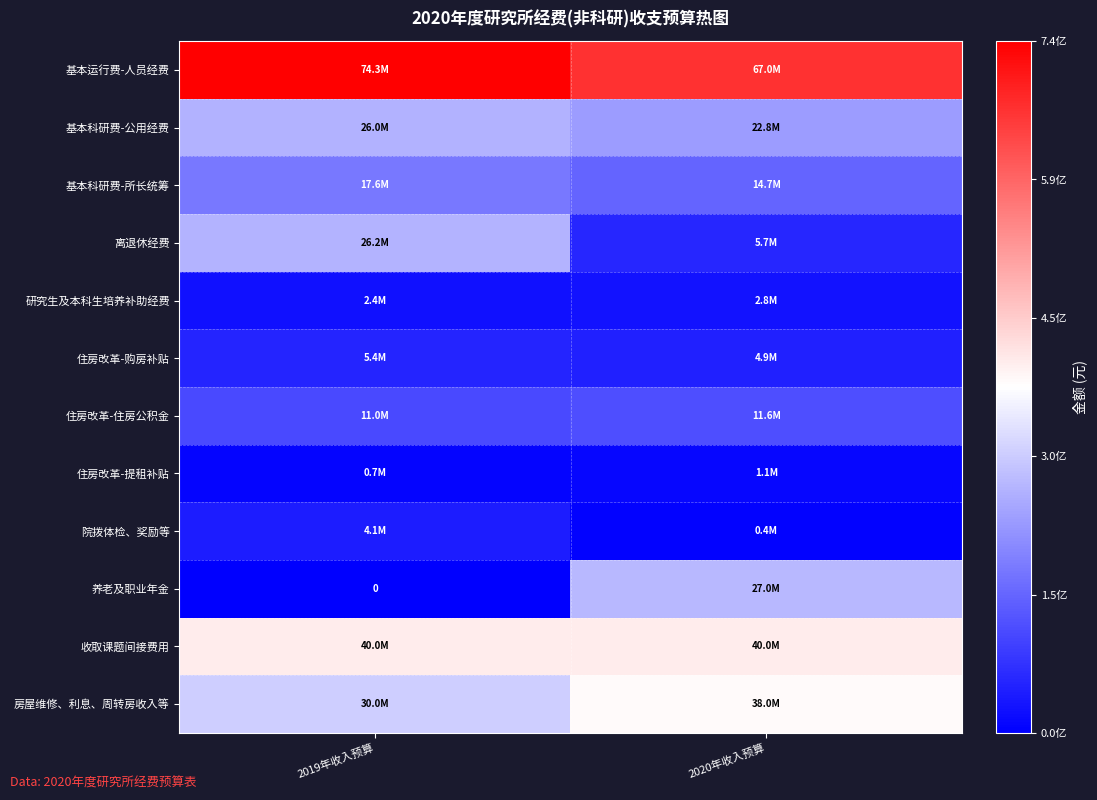

List the labels in order of 基本科研费-所长统筹 value, largest first.

2019年收入预算, 2020年收入预算